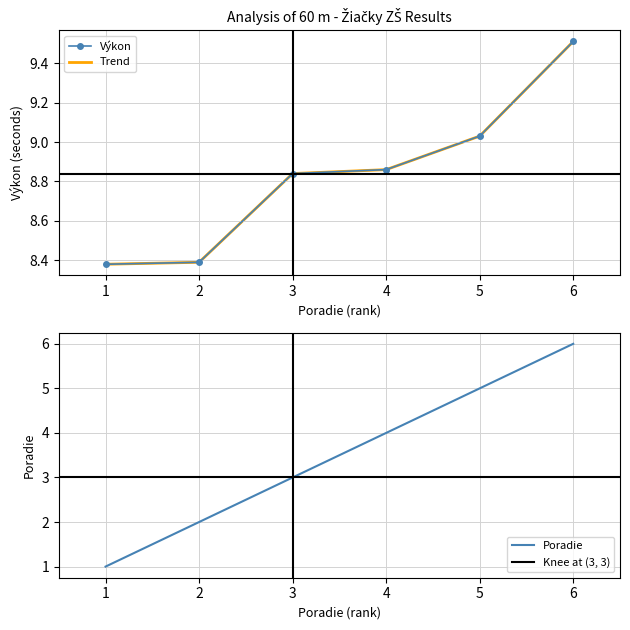

Rank the categories by Poradie value from highest to lowest.

6, 5, 4, 3, 2, 1